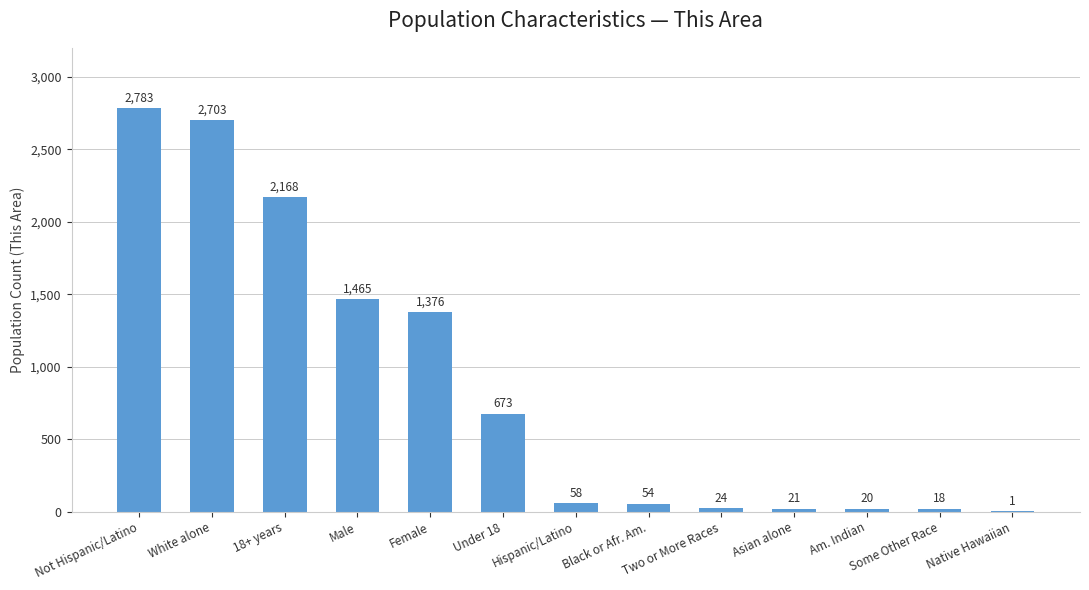

Does the chart contain stacked bars?

No